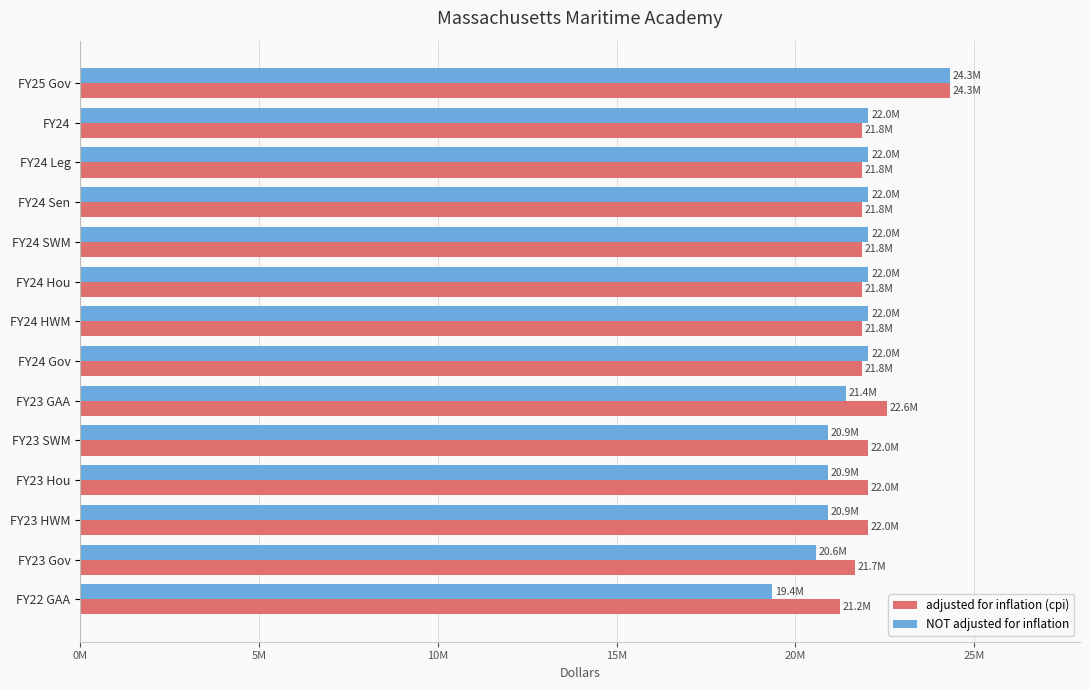

What are all the series names shown in the legend?

adjusted for inflation (cpi), NOT adjusted for inflation